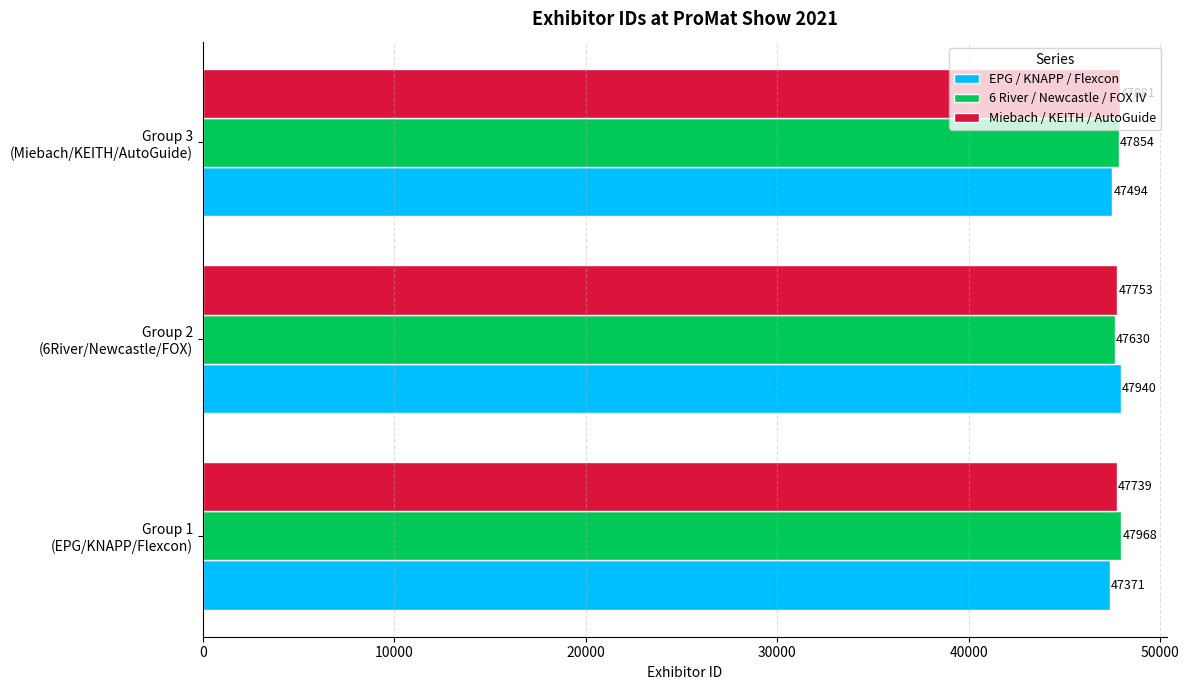

What is the difference between the maximum and minimum values in the Miebach / KEITH / AutoGuide series?

142